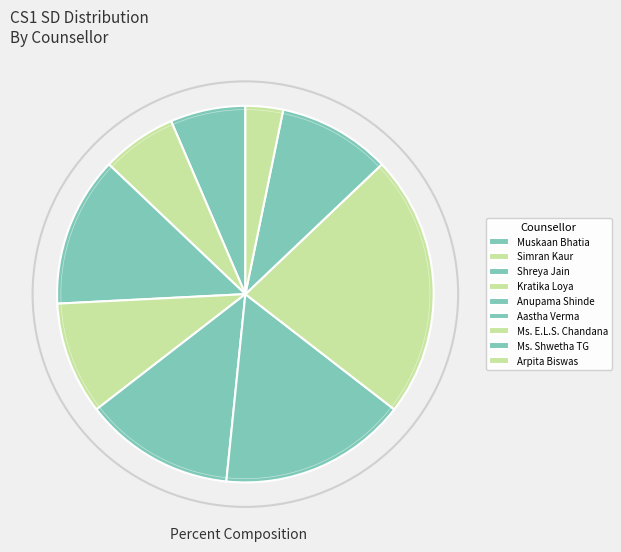

Count the number of slices in the pie.

9